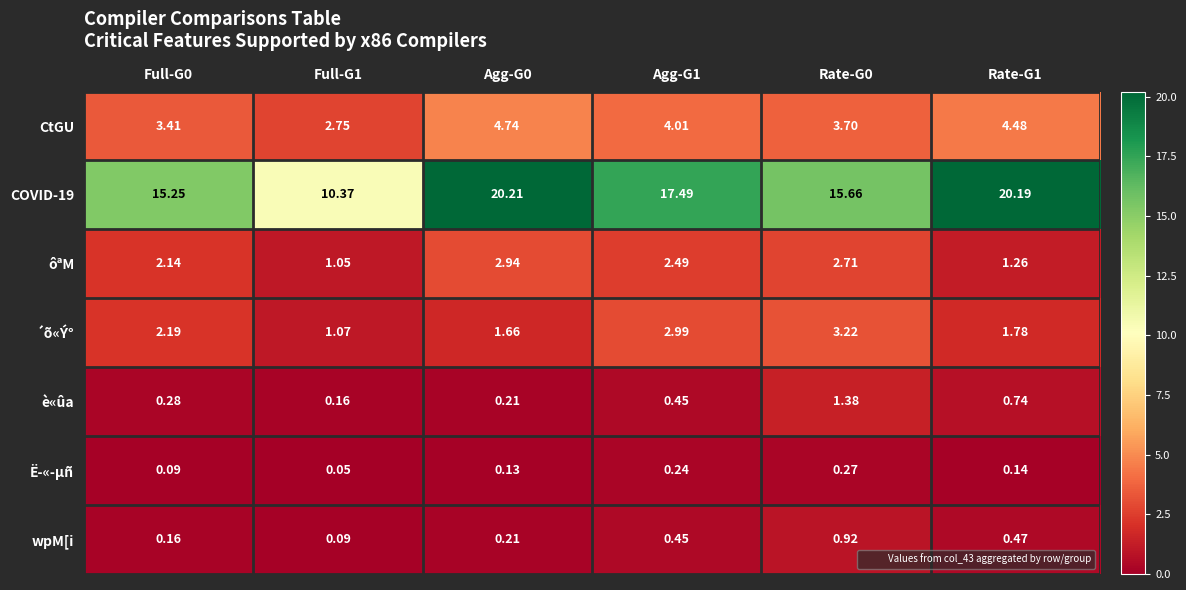

Is the value of ôªM at Rate-G1 greater than the value of ´õ«Ý° at Agg-G1?

No